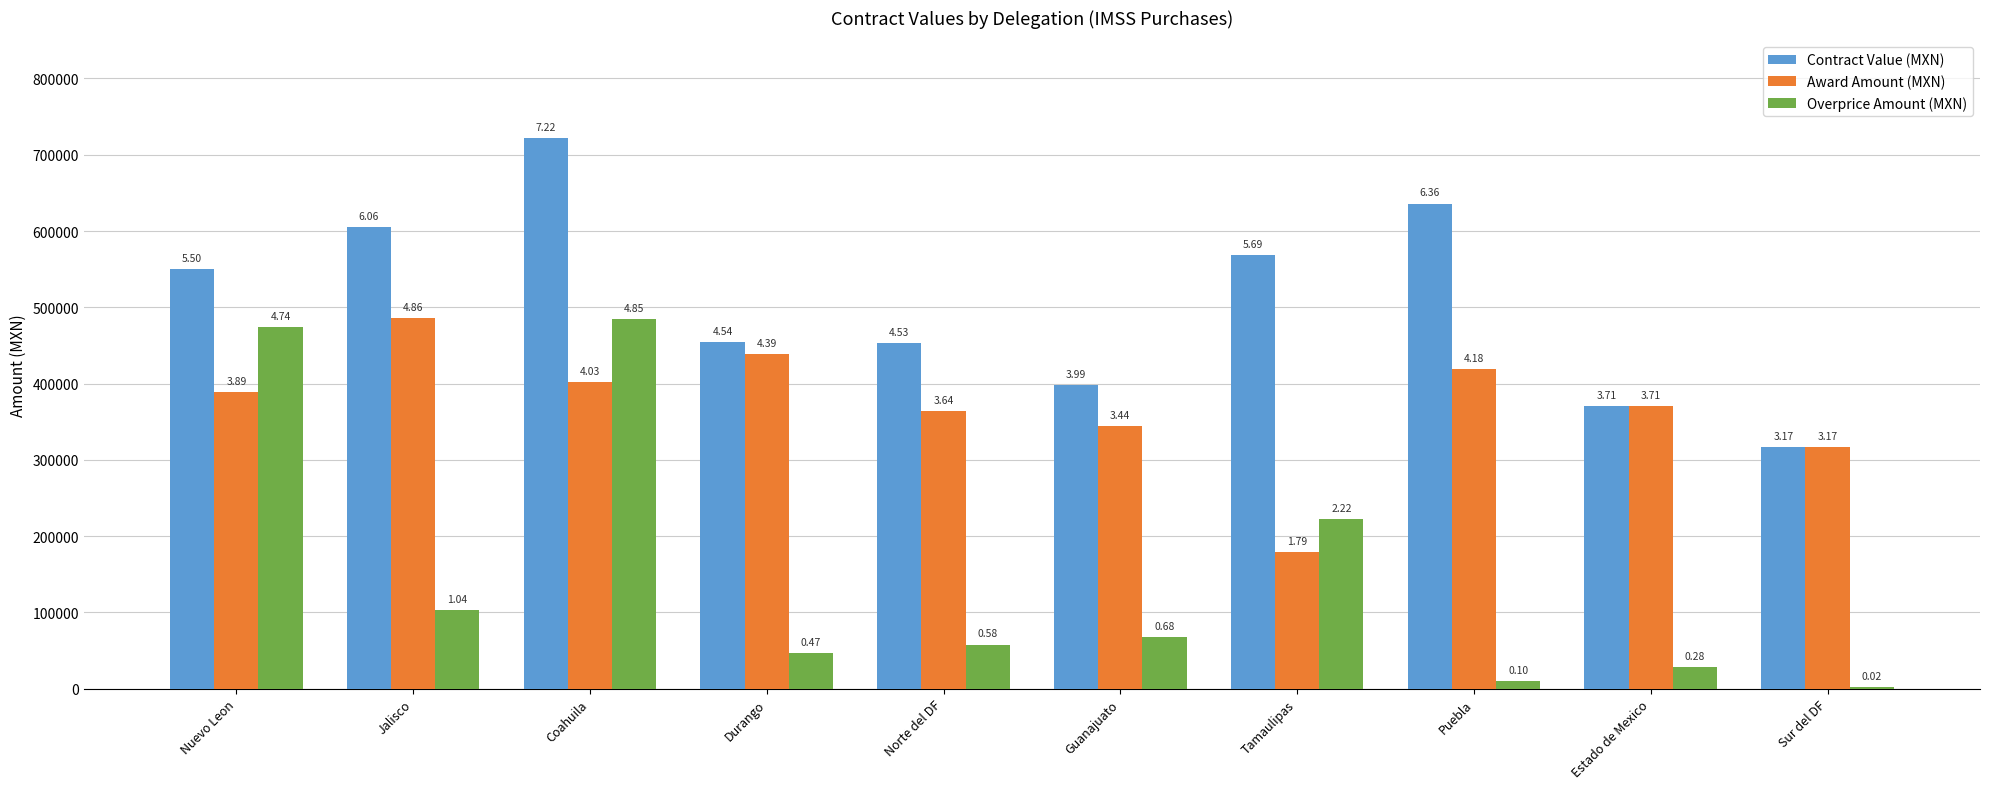

Does the chart contain stacked bars?

No